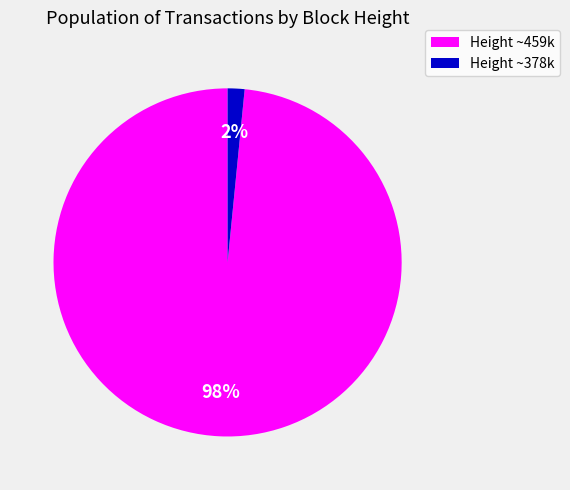

Does any single category account for the majority?

Yes